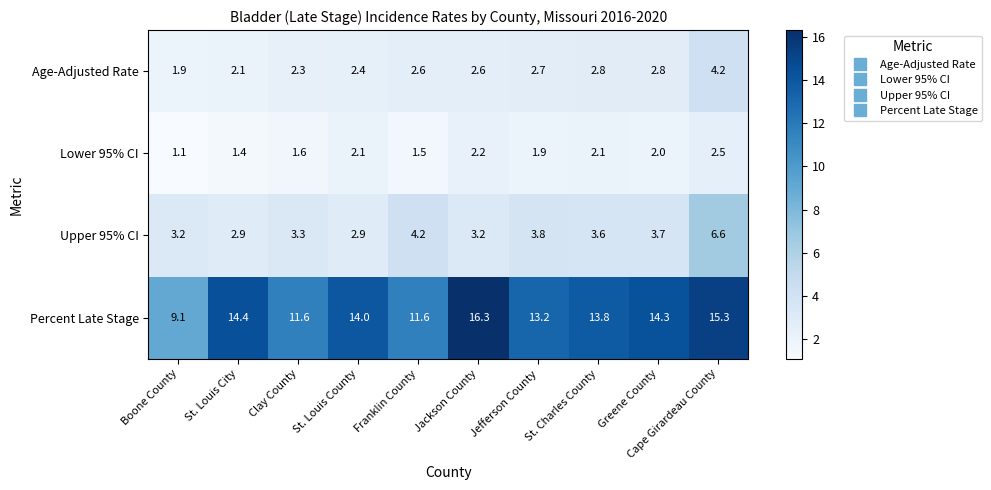

The Upper 95% CI series shows 6.6 at Cape Girardeau County. True or false?

True